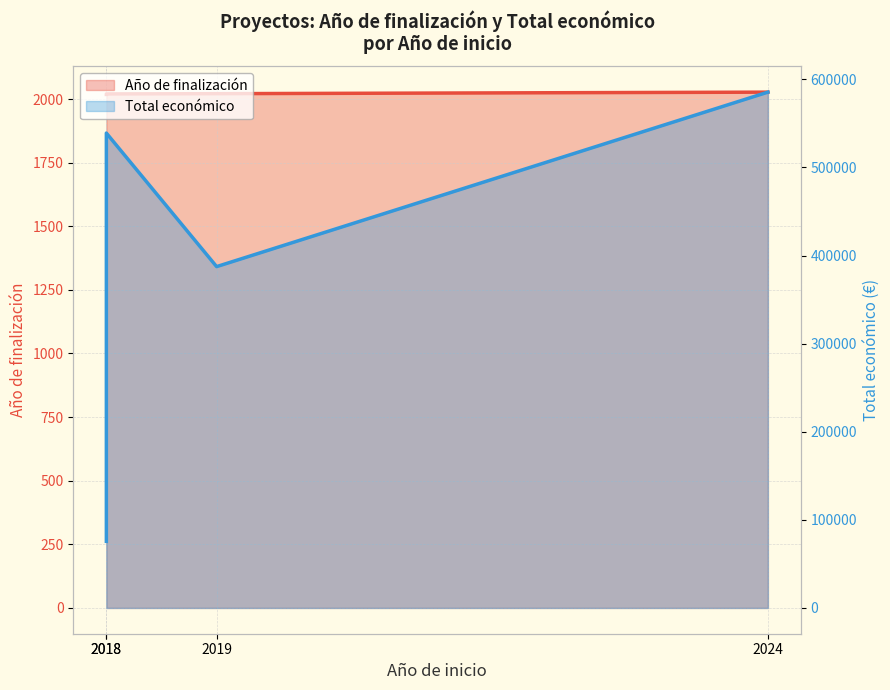

Reading right to left, what are all the values shown in this chart?

Año de finalización: 2024=2027	2019=2021	2018=2020	2018=2018
Total económico: 2024=585460	2019=387426	2018=539000	2018=75575